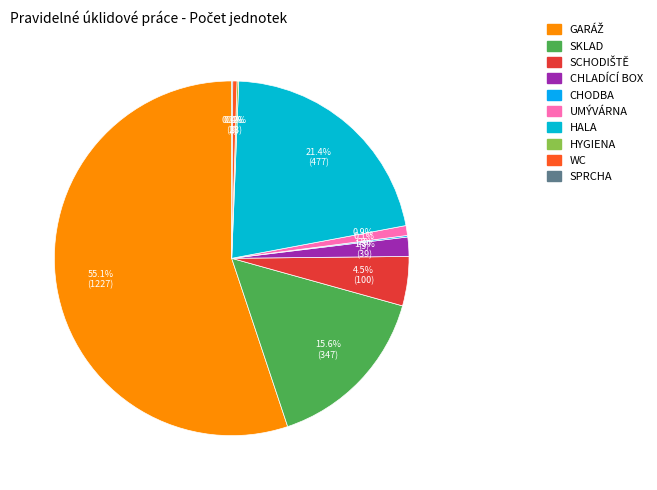

Is it true that UMÝVÁRNA is 14% of the pie?

False